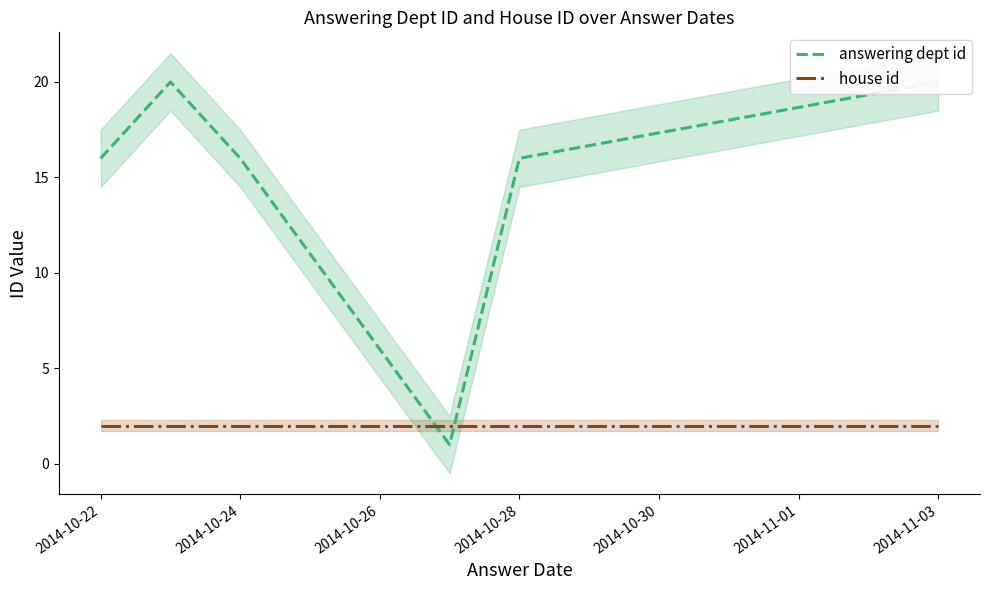

Does the chart have visible grid lines?

No